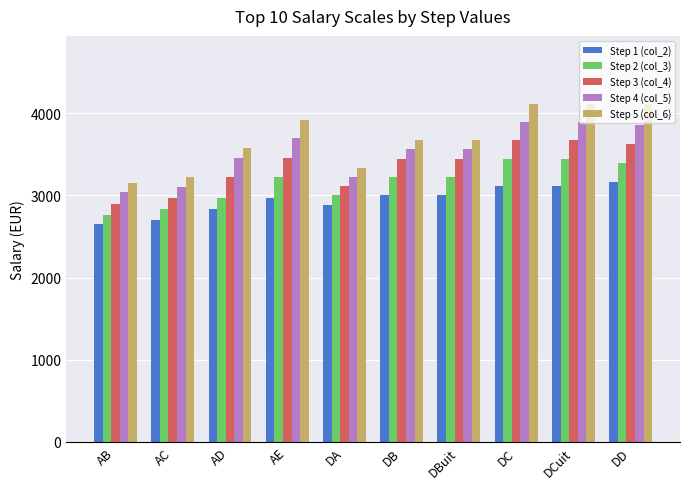

At how many categories does at least one series exceed 3647?

6